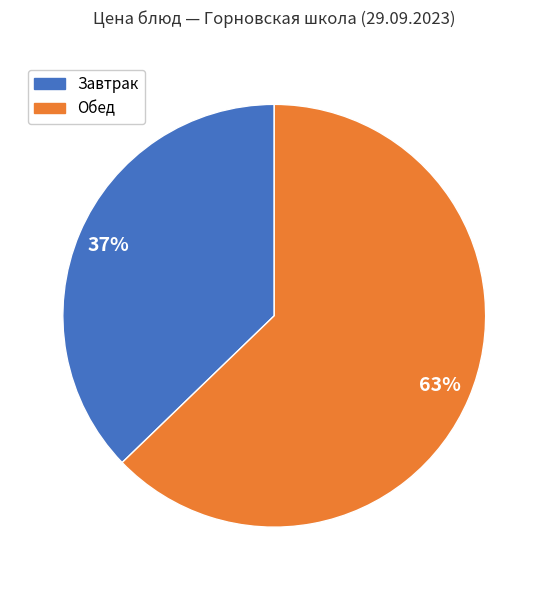

To the nearest percent, what is the average slice percentage?

50%